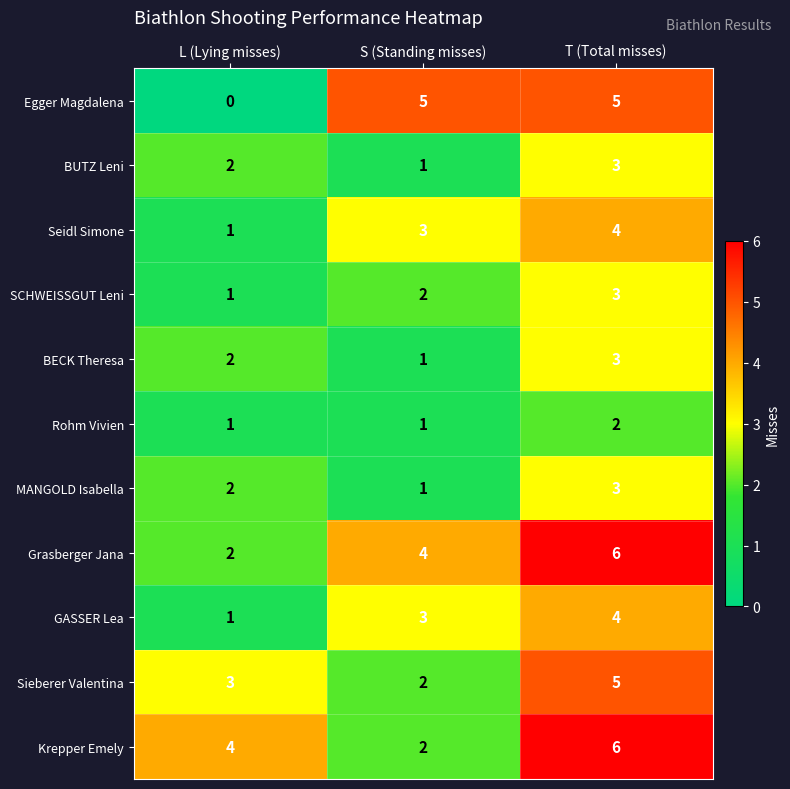

Is it true that Grasberger Jana equals 9 at T (Total misses)?

False